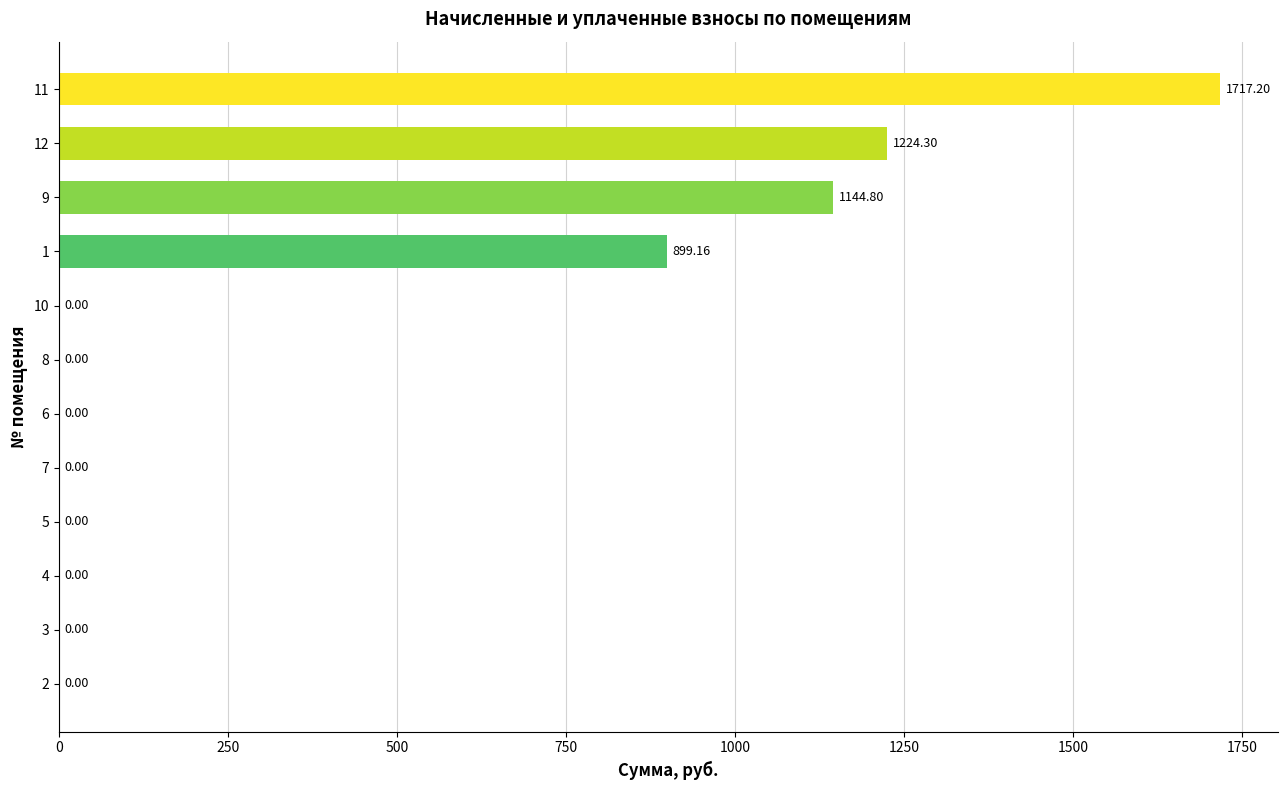

Does the chart contain stacked bars?

No